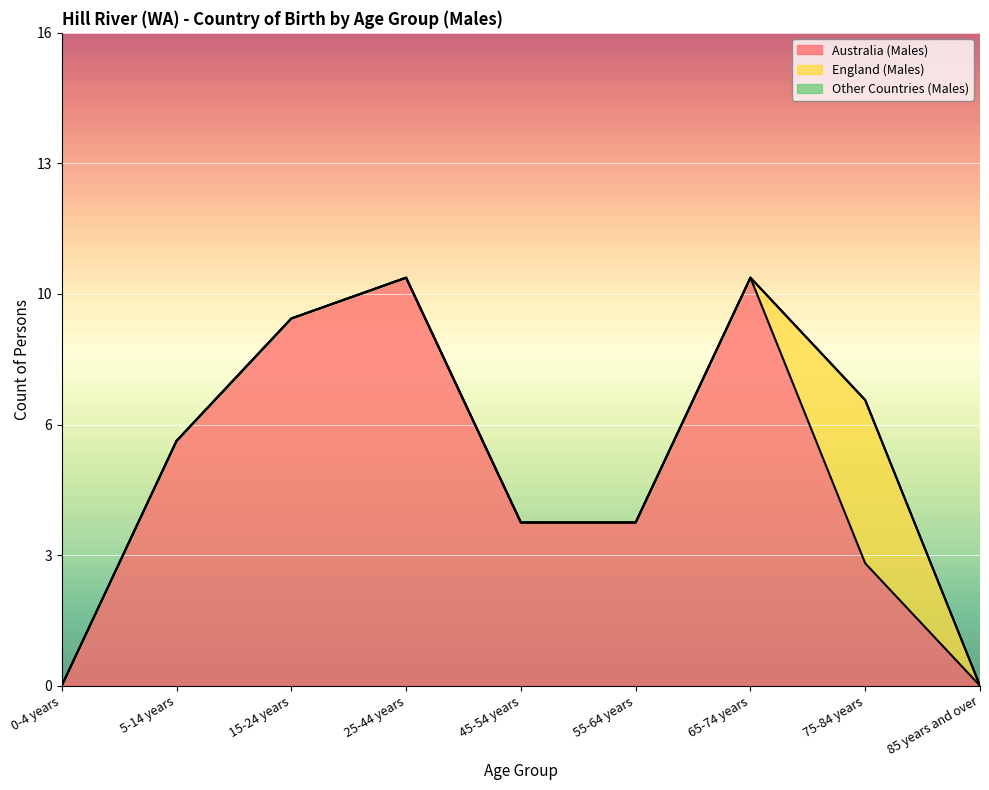

Which category has the highest value across all series?

25-44 years